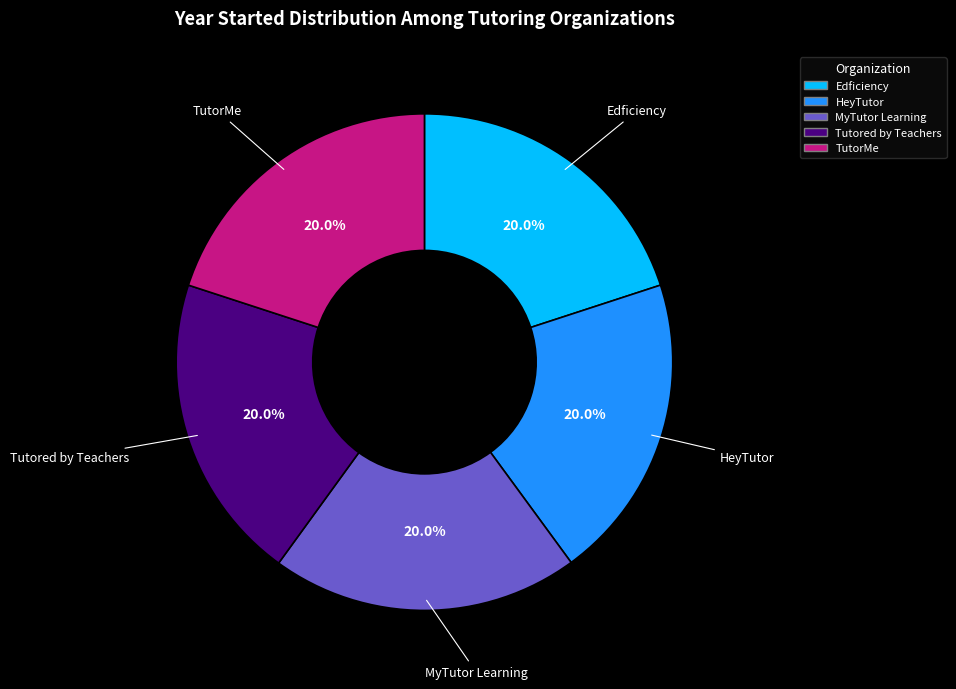

Approximately how many times larger is the value at HeyTutor compared to TutorMe?

1.0